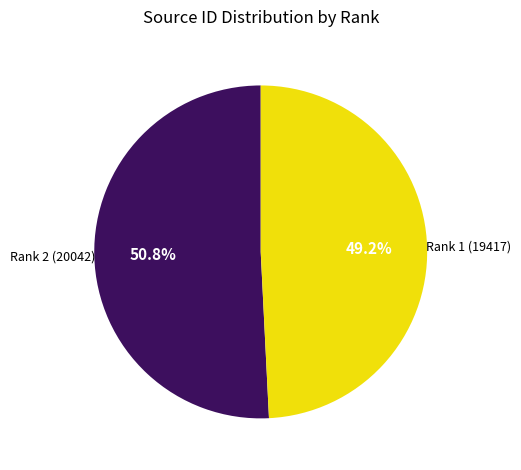

Does any single category account for the majority?

Yes